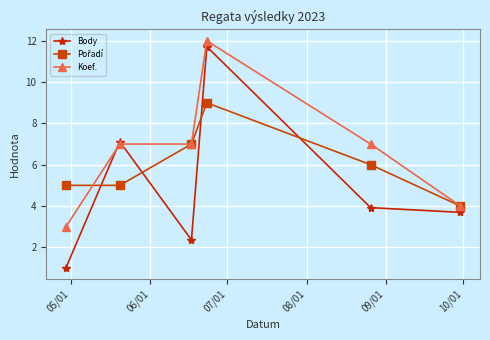

Which series has the largest range (max minus min)?

Body